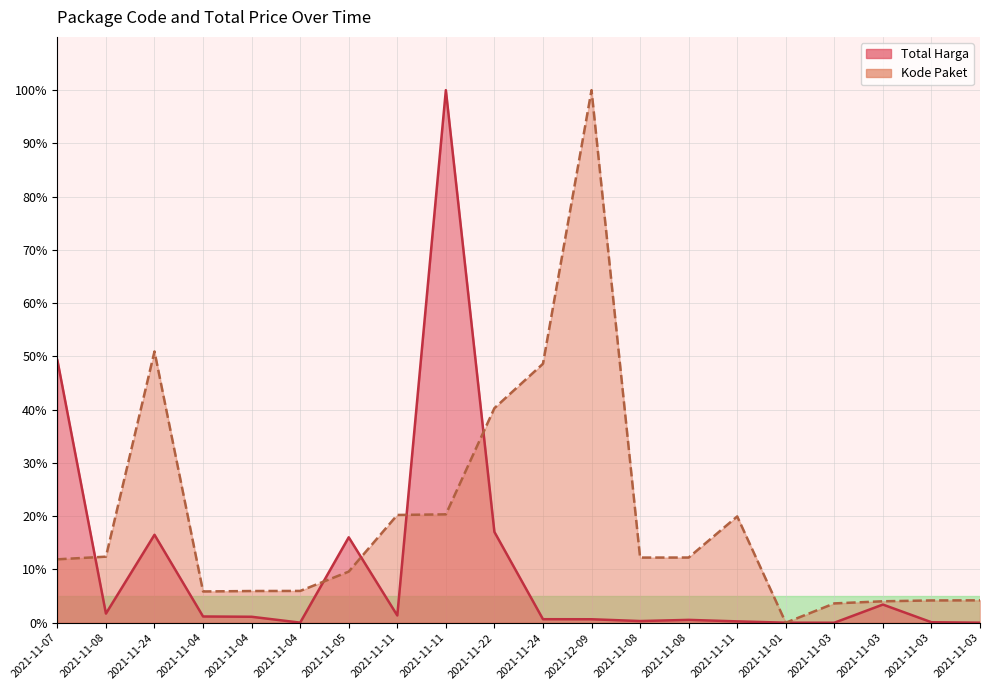

List the series in order of their overall mean, lowest first.

Total Harga, Kode Paket